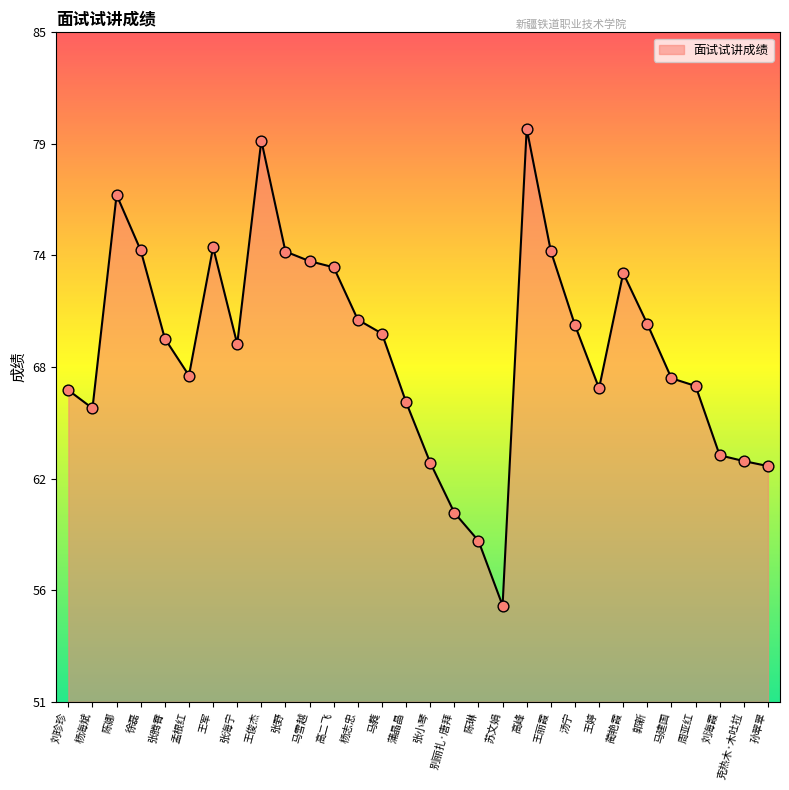

Approximately how many times larger is the value at 王军 compared to 郭新?

1.1